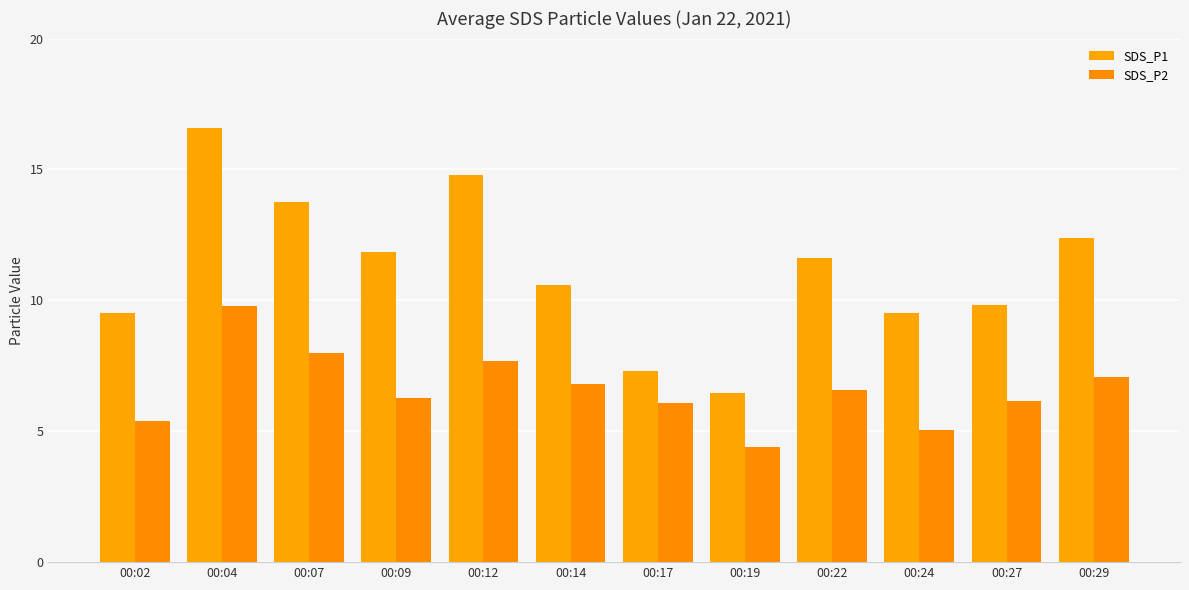

What is the difference between the SDS_P2 values at 00:22 and 00:14?

0.2